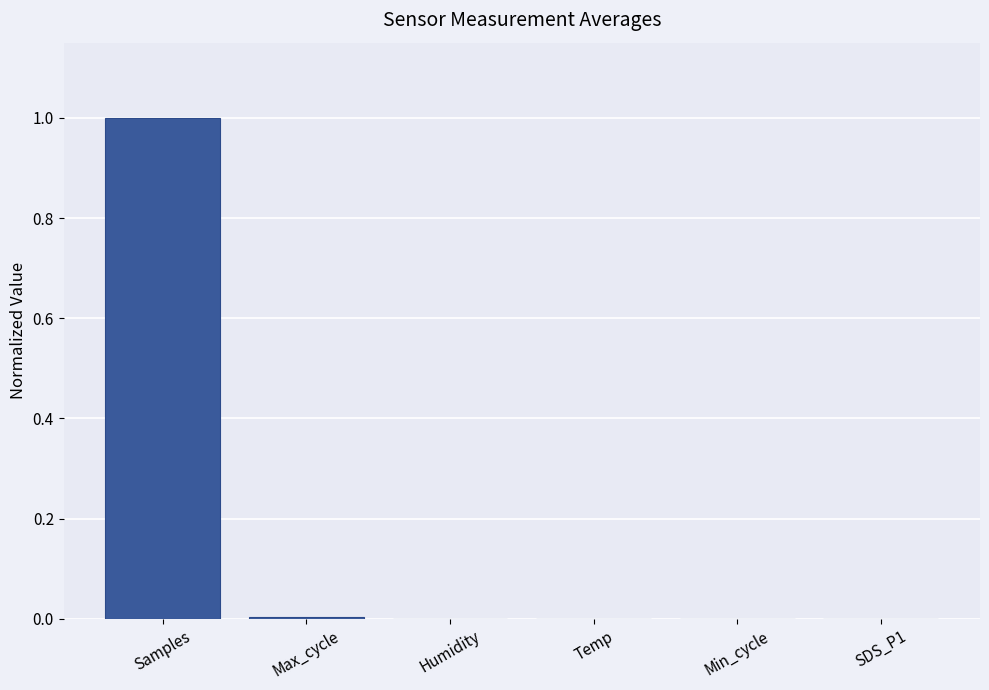

At which category does the chart reach its peak across all series?

Samples